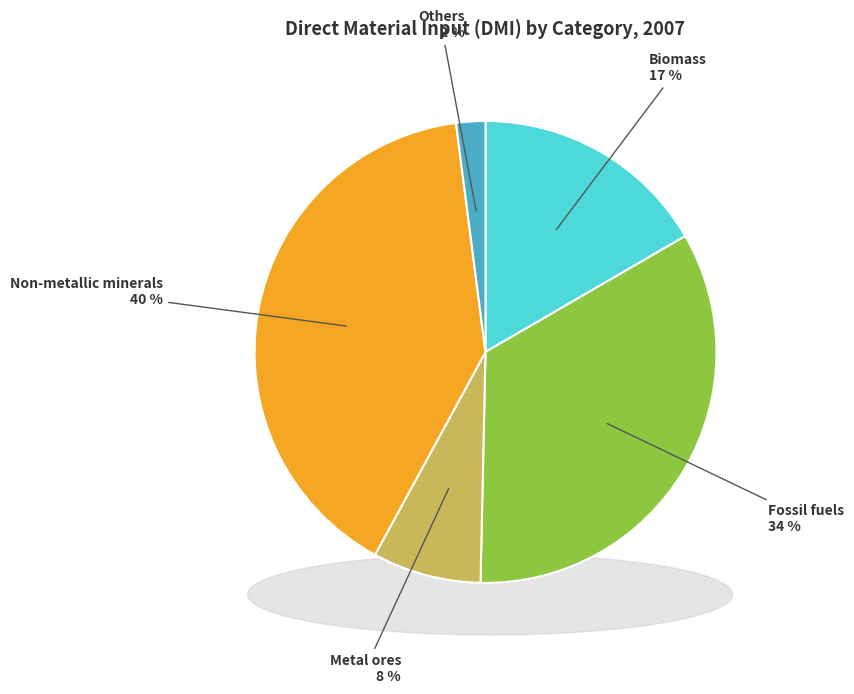

What portion of the pie excludes Others?

98.0%